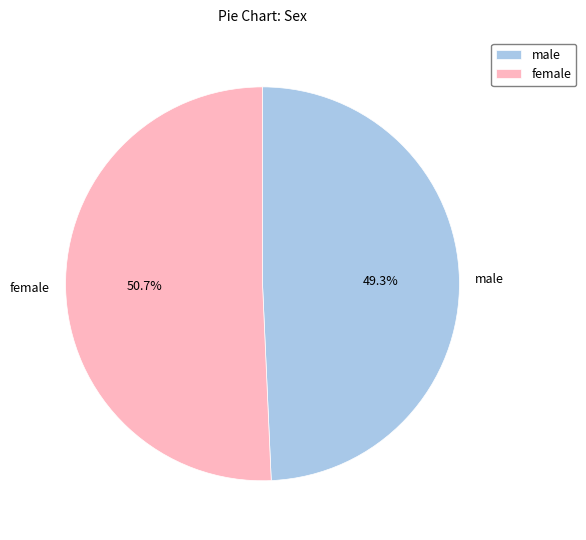

The female slice represents 51% of the pie. True or false?

True